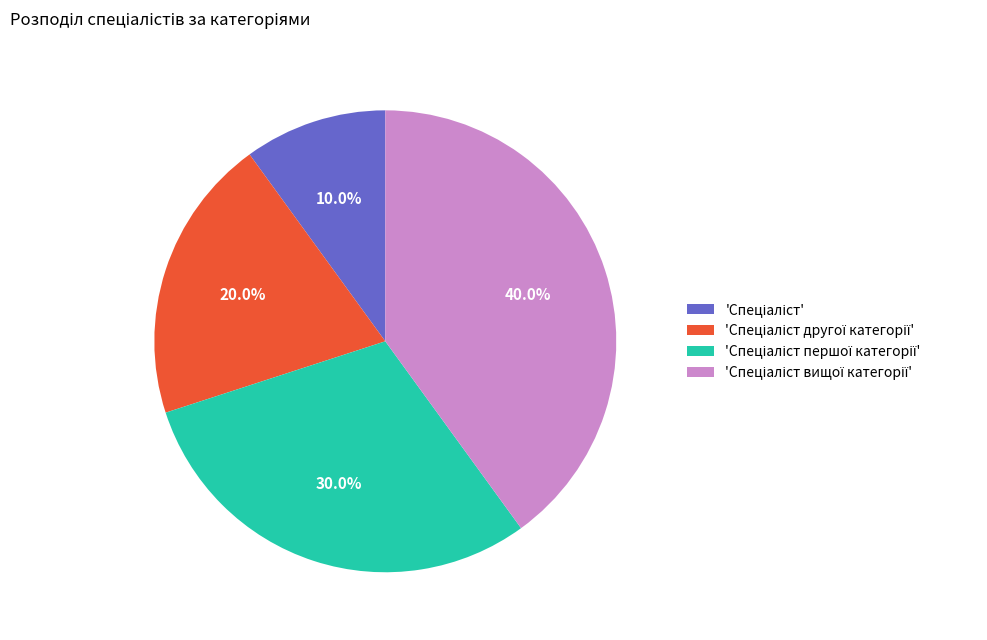

Is there any slice that represents more than half of the pie?

No